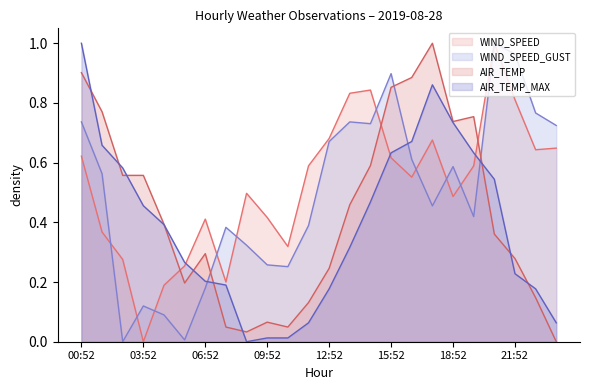

What is the label of the 10th point from the right?

14:52